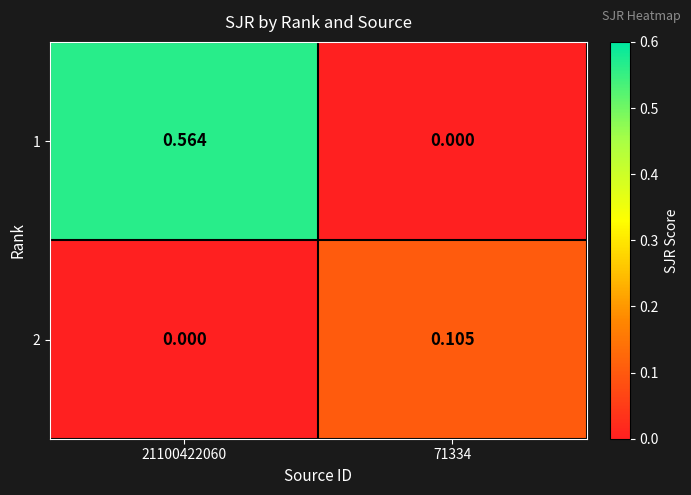

Reading left to right, transcribe all the data shown in this chart.

1: 21100422060=0.6	71334=0.0
2: 21100422060=0.0	71334=0.1